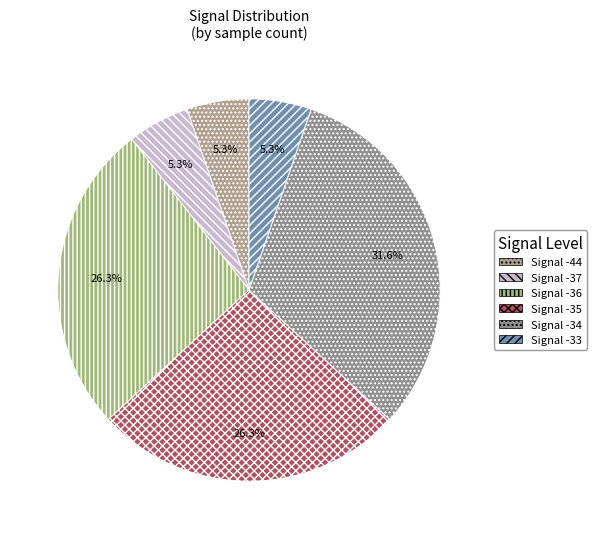

Count the number of slices in the pie.

6